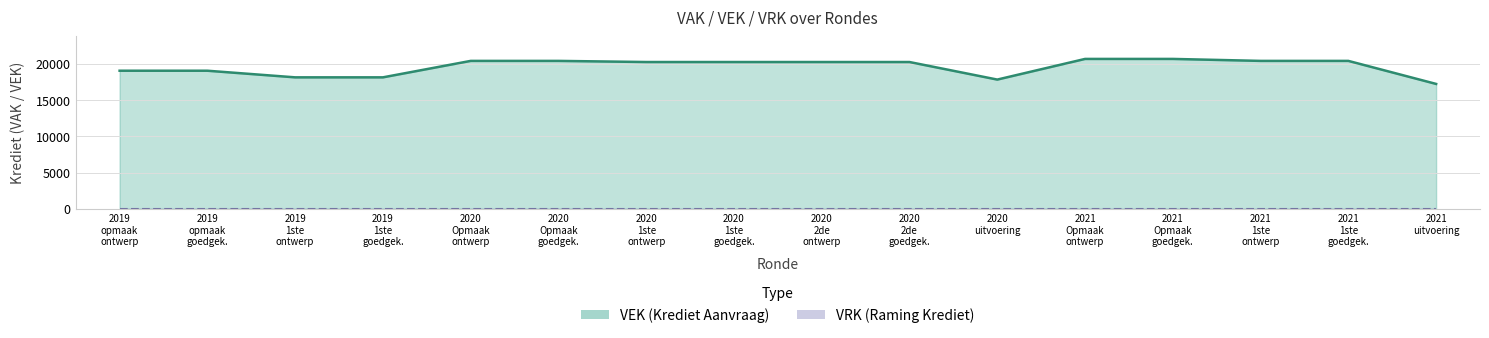

At which category does the data reach its first local valley?

2020 uitvoering